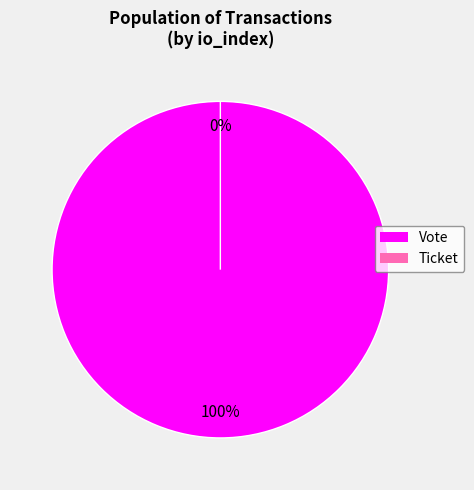

What is the largest slice in the pie chart?

Vote (io_index=1)